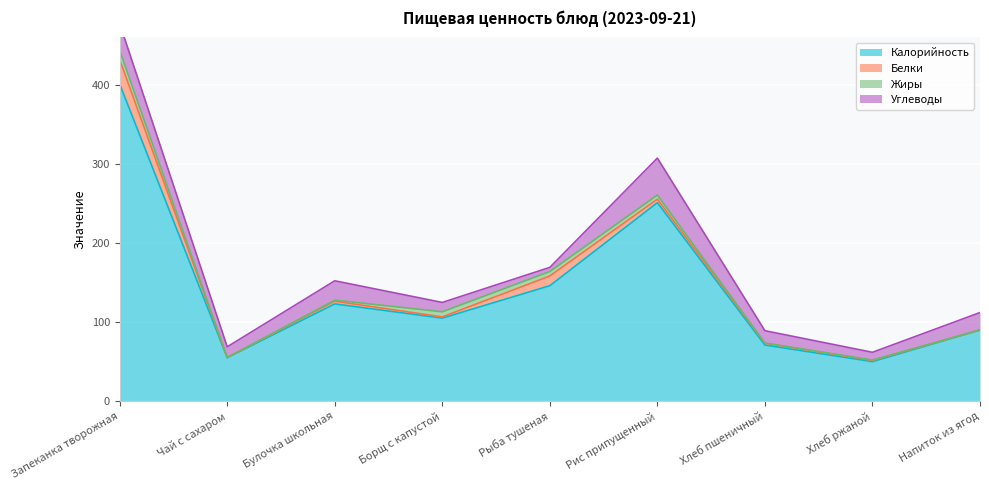

At which label is Калорийность closest to 225?

Рис припущенный